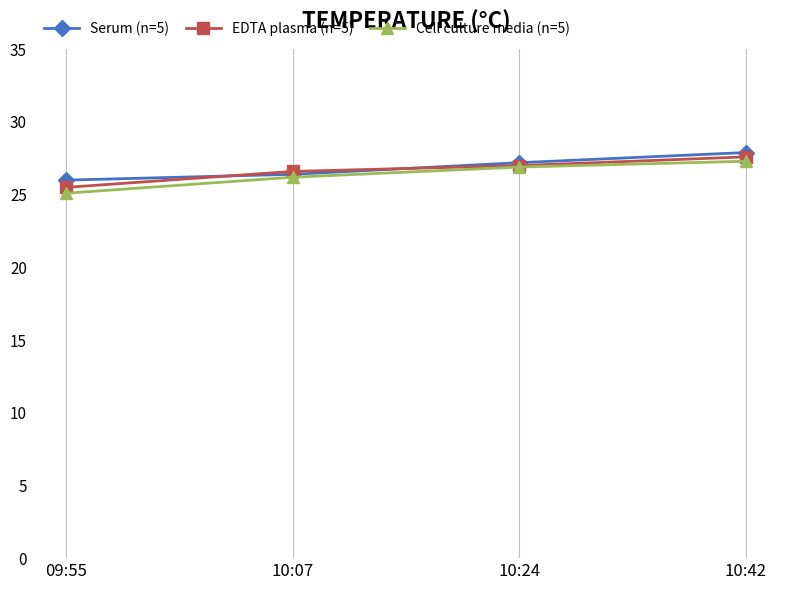

Read the Serum (n=5) value at 09:55.

26.0